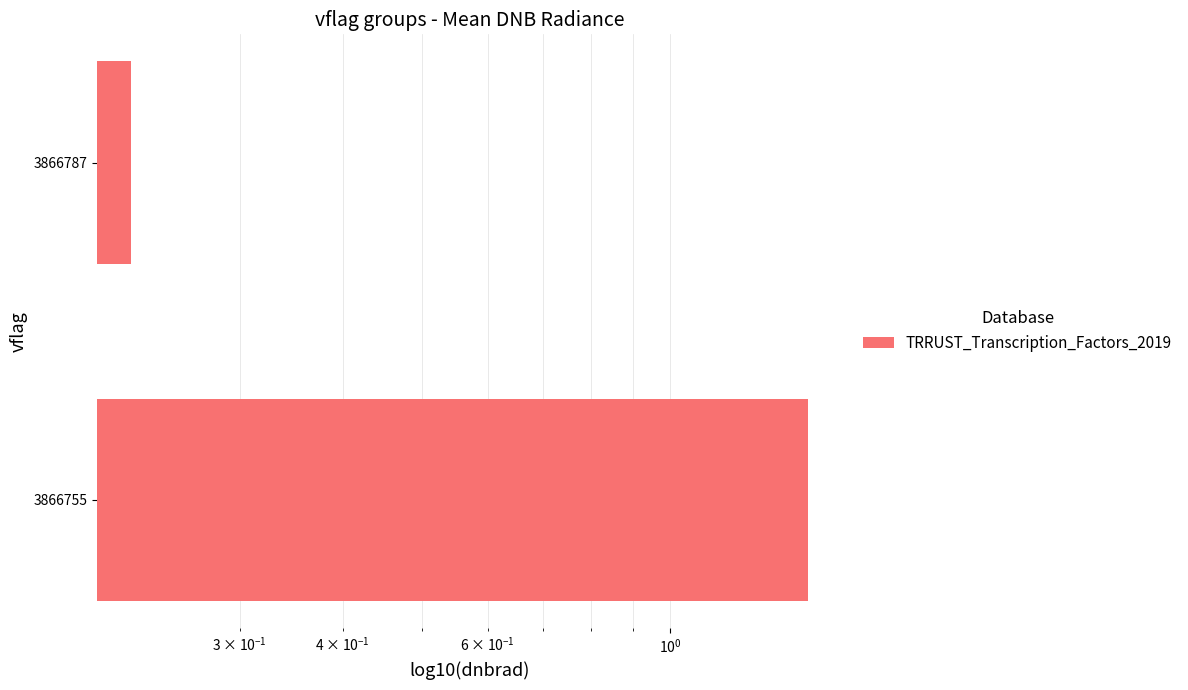

What is the smallest value displayed?

0.2